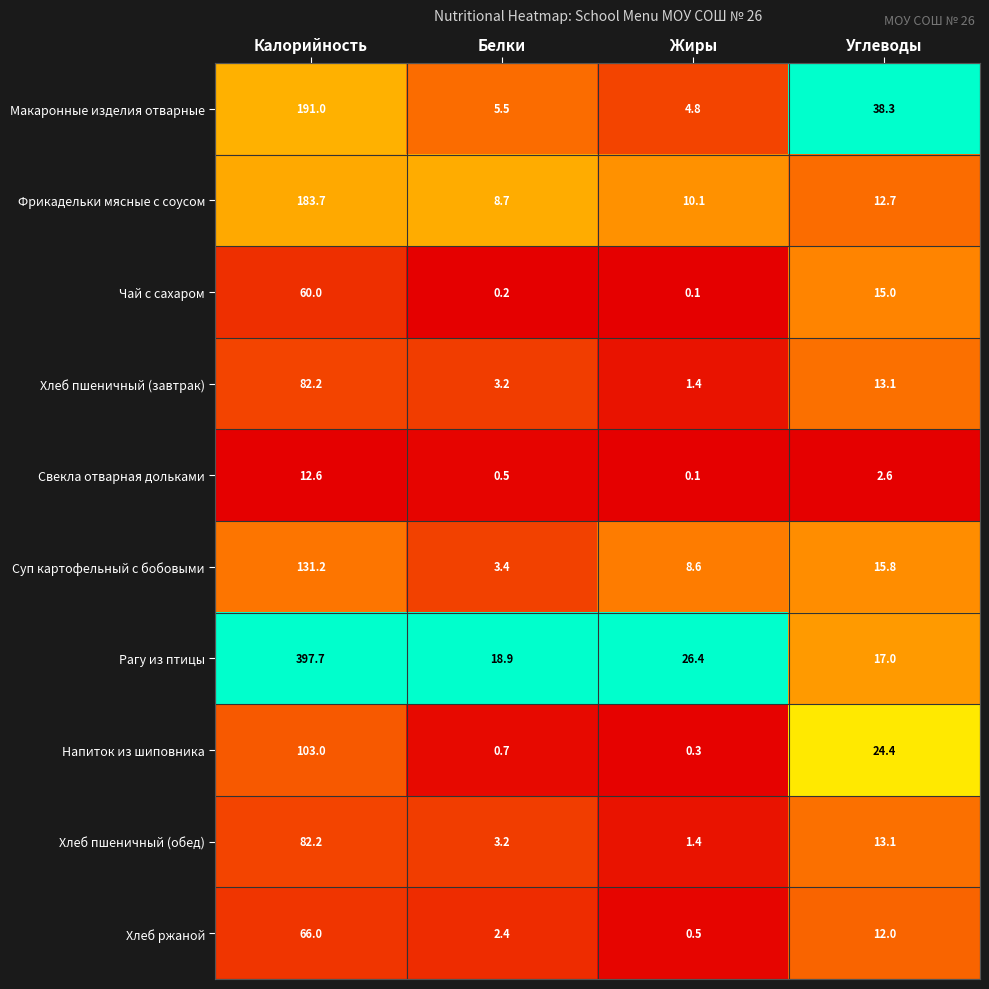

At which category is the sum across all series the highest?

Калорийность